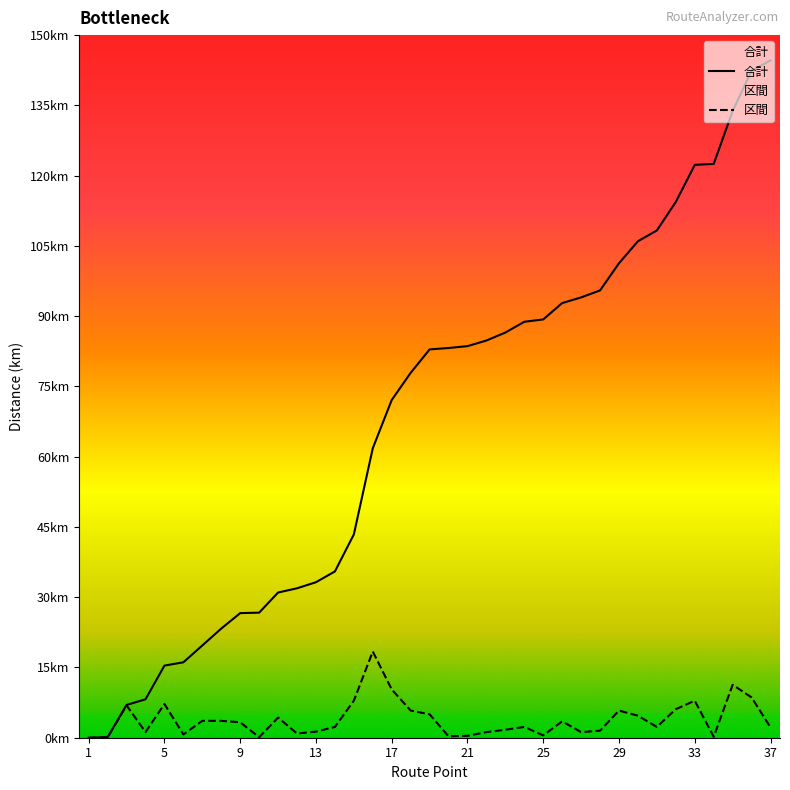

Which series has the widest spread of values?

合計